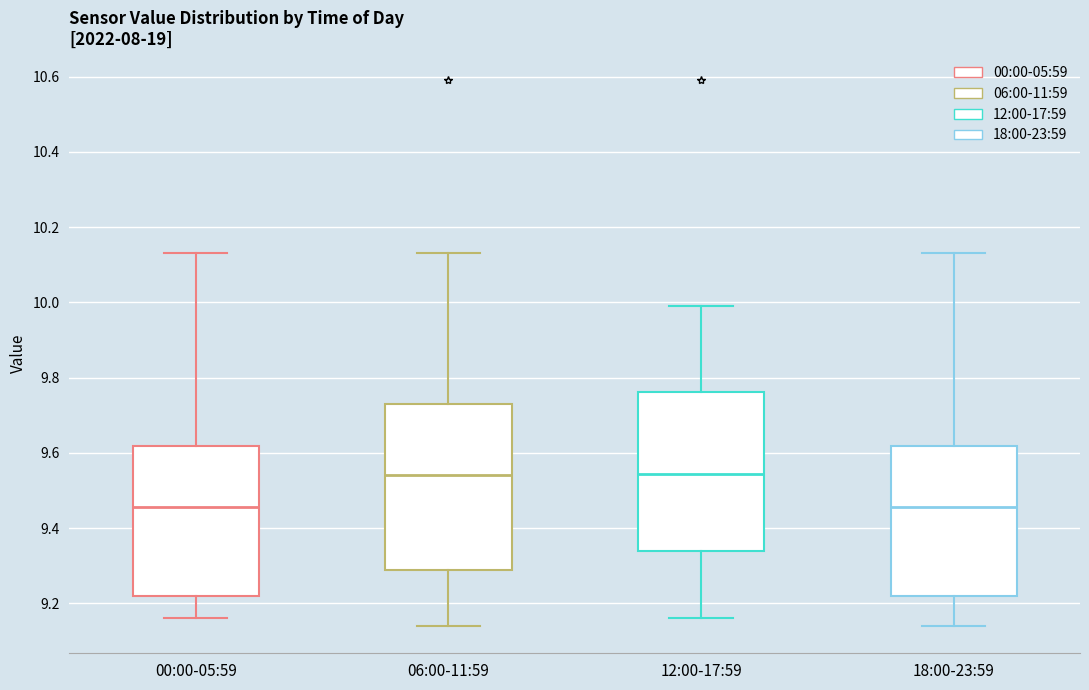

Where does the lower whisker of the box for 18:00-23:59 end on the y-axis? The values are not printed on the chart, so give them approximately, as read against the axis.

9.14